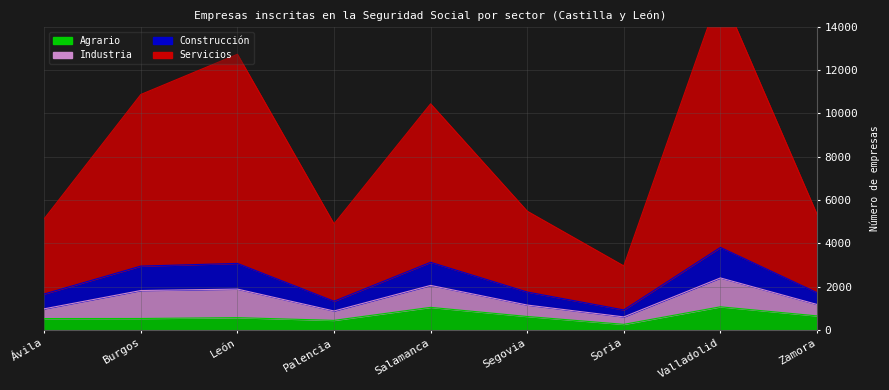

The value of Agrario at Segovia is 1091. True or false?

False